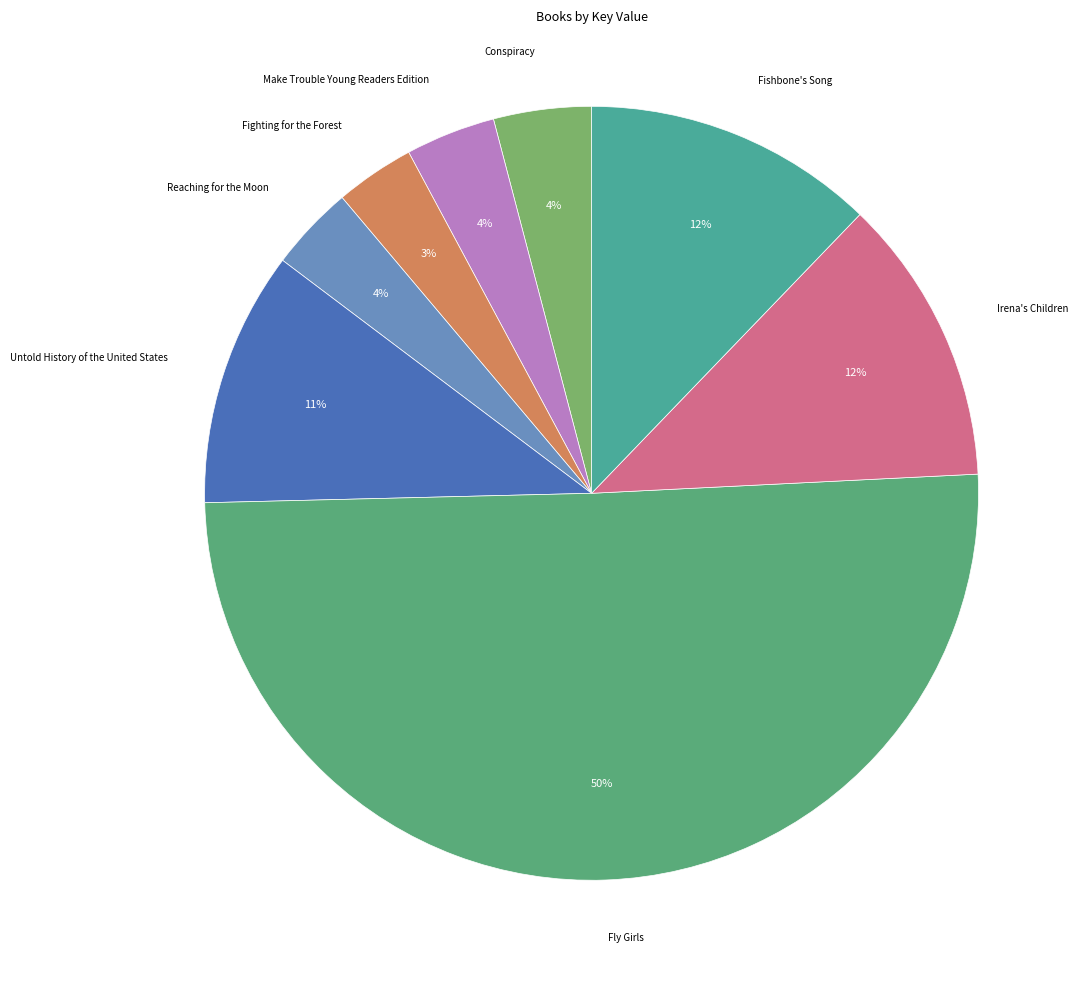

How many slices are in this pie chart?

8